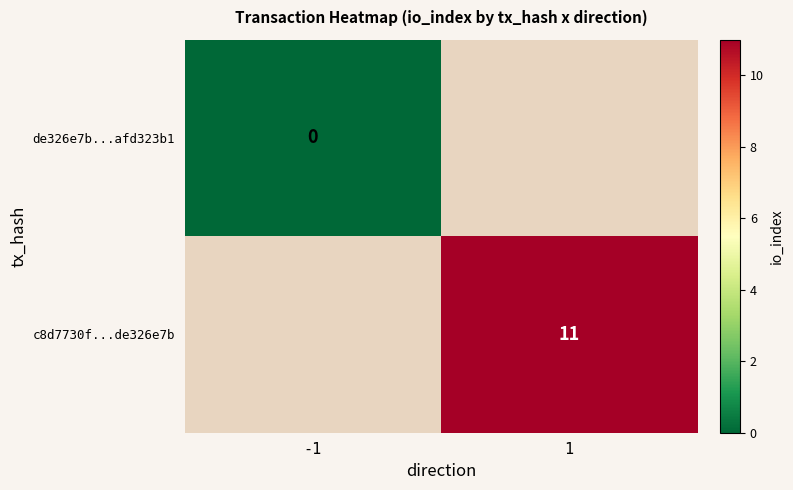

Is it true that c8d7730f...de326e7b equals 11 at 1?

True